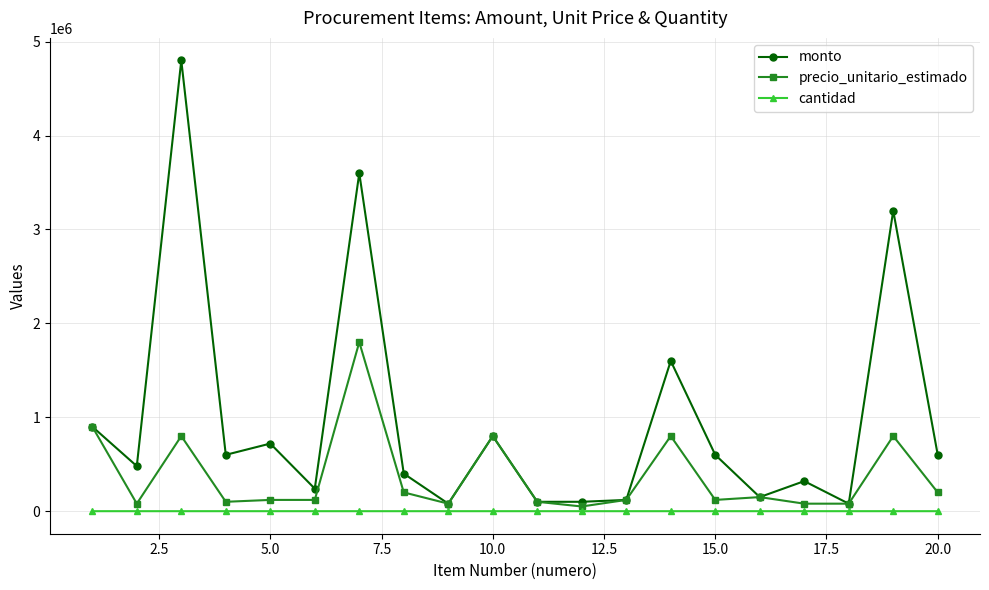

What is the value of the cantidad point at the 5th from the left?

6